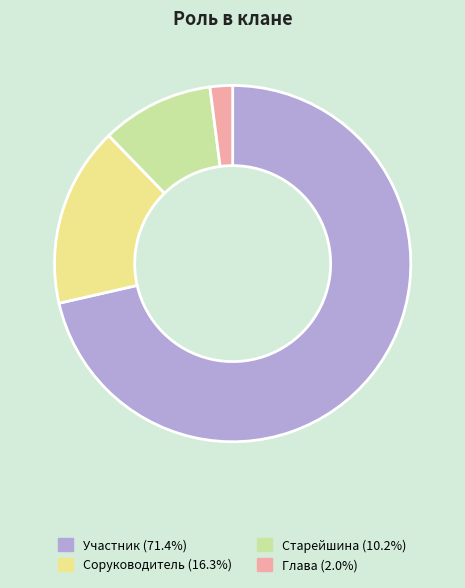

Which category has the biggest portion of the pie?

Участник